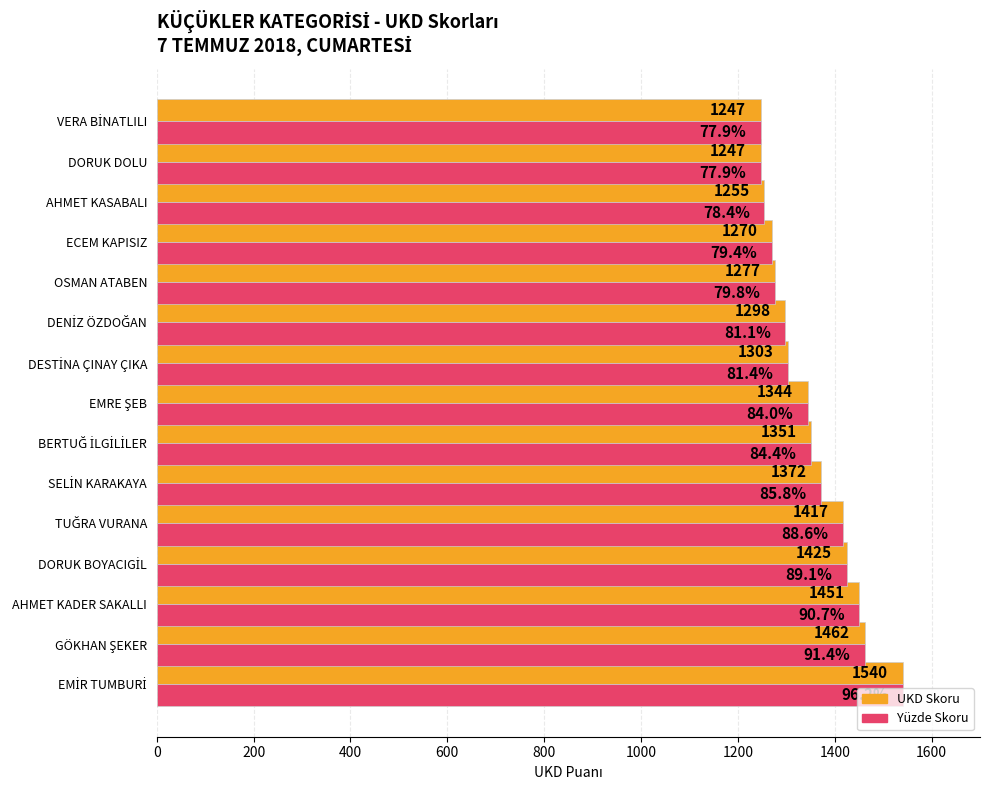

What is the minimum value shown in the chart?

1247